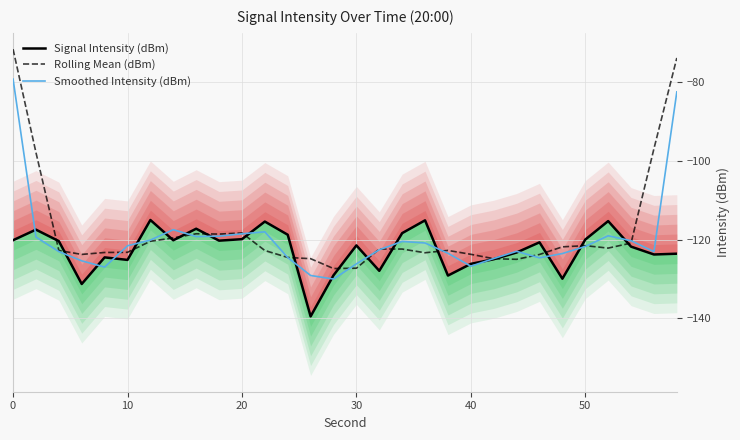

What are all the series names shown in the legend?

Signal Intensity (dBm), Rolling Mean (dBm), Smoothed Intensity (dBm)